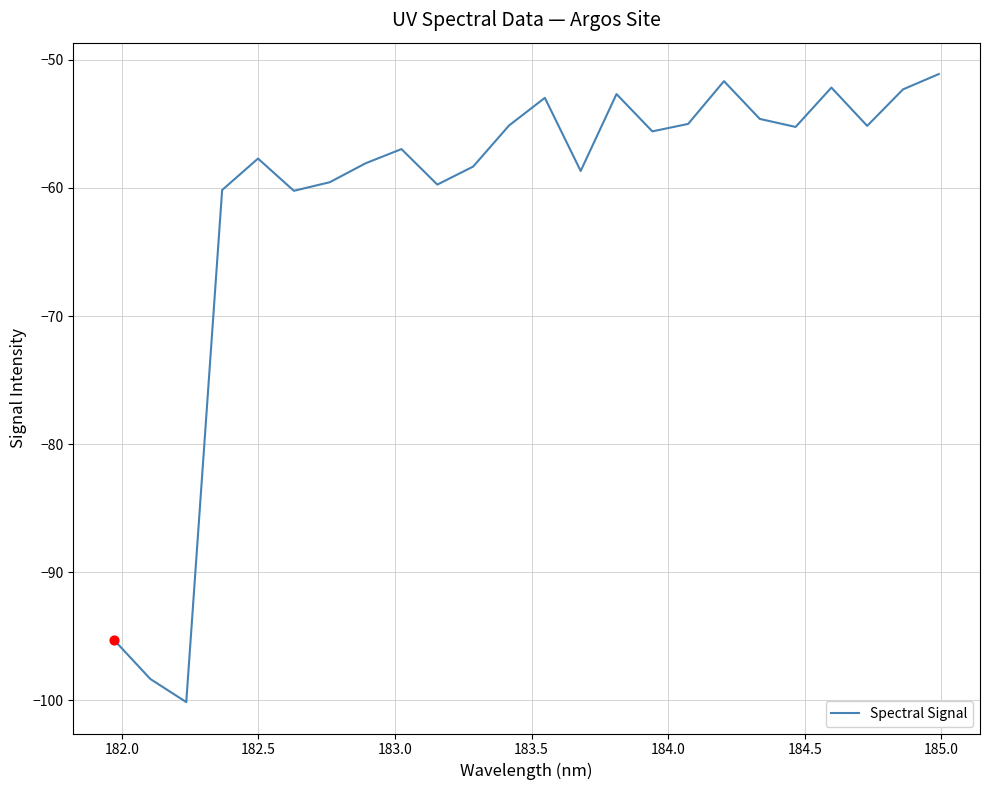

What is the minimum value shown in the chart?

-100.2